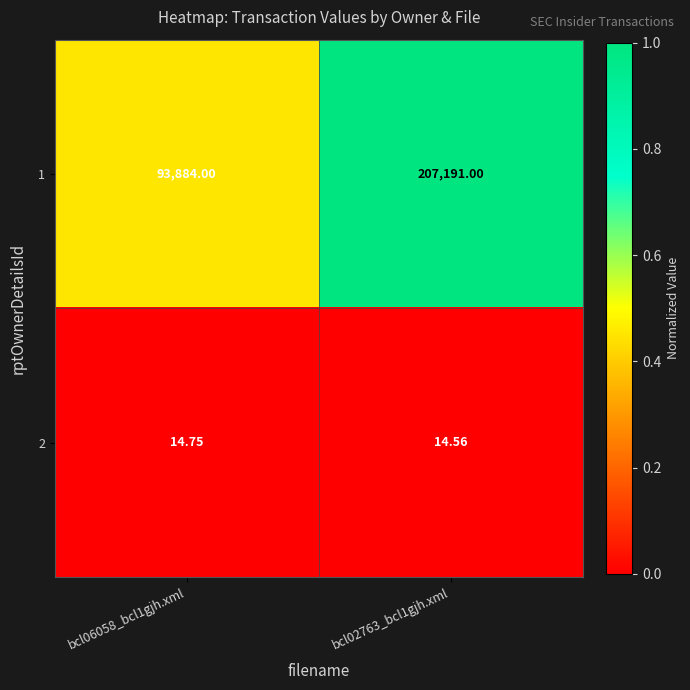

Is the value of 2 at bcl02763_bcl1gjh.xml greater than the value of 1 at bcl06058_bcl1gjh.xml?

No